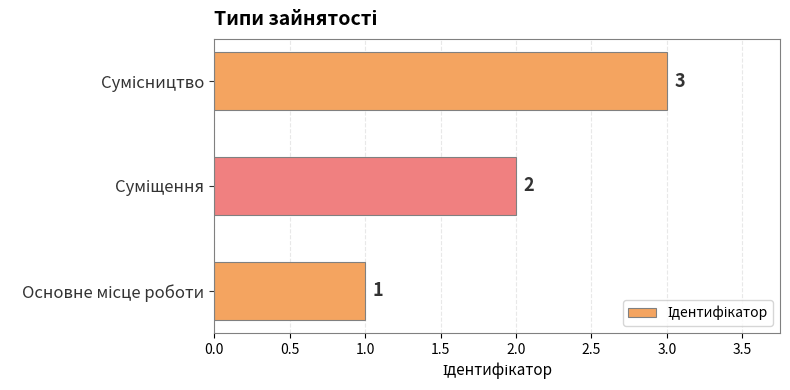

Count the values in the range 1 to 3.

3